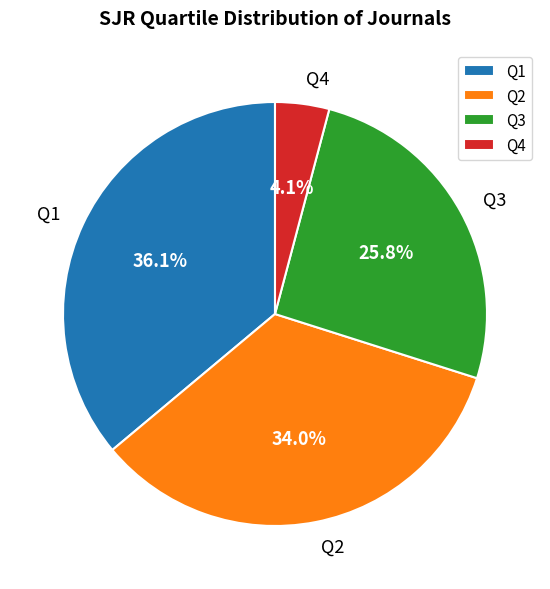

To the nearest percent, what is the difference between the Q4 and Q2 slice percentages?

30%